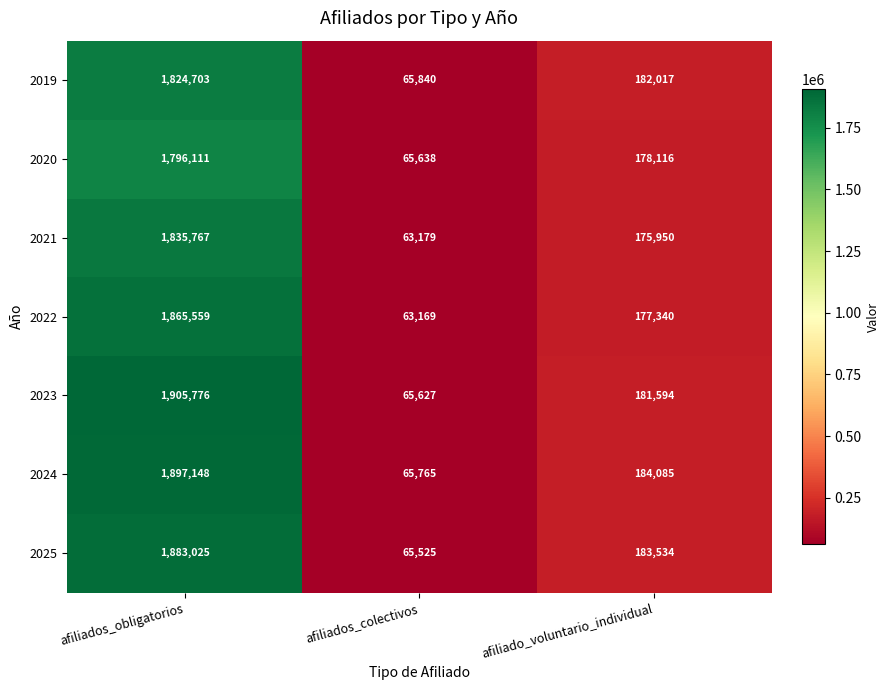

Reading left to right, extract all data points from this chart.

2019: 1824703	65840	182017
2020: 1796111	65638	178116
2021: 1835767	63179	175950
2022: 1865559	63169	177340
2023: 1905776	65627	181594
2024: 1897148	65765	184085
2025: 1883025	65525	183534